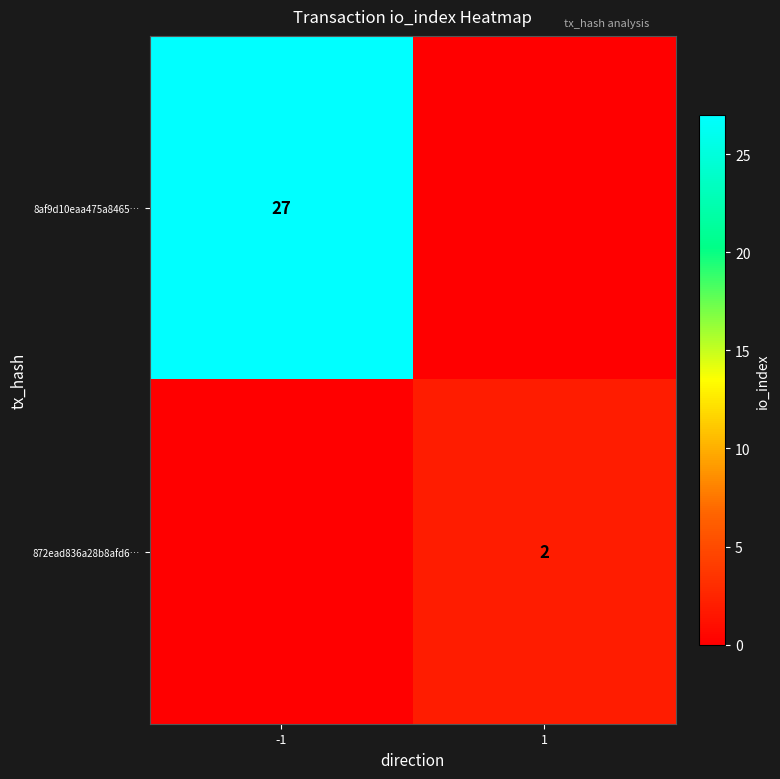

Between 1 and -1, which is larger?

-1